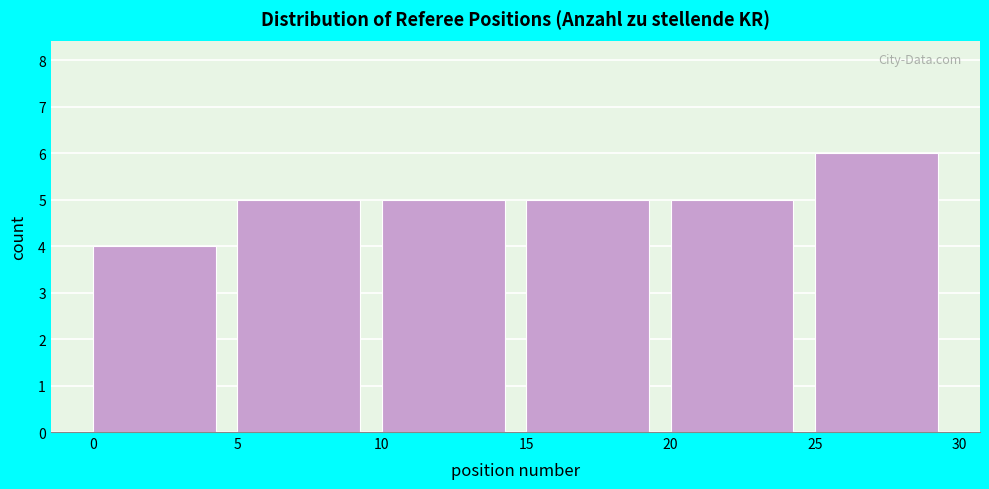

Reading left to right, transcribe this chart: for each bar, give the range it covers on the x-axis and its height. The values are not printed on the chart, so give them approximately, as read against the axis.

0 to 5: 4
5 to 10: 5
10 to 15: 5
15 to 20: 5
20 to 25: 5
25 to 30: 6